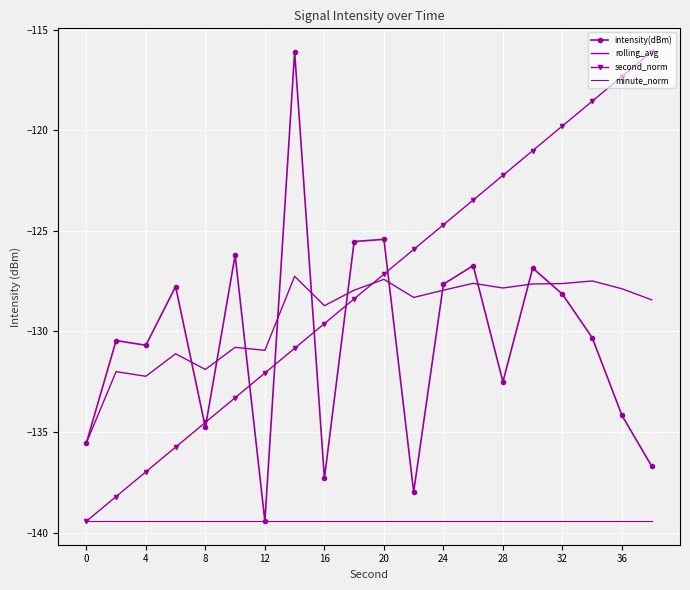

Is this an area chart (filled region under the line)?

No